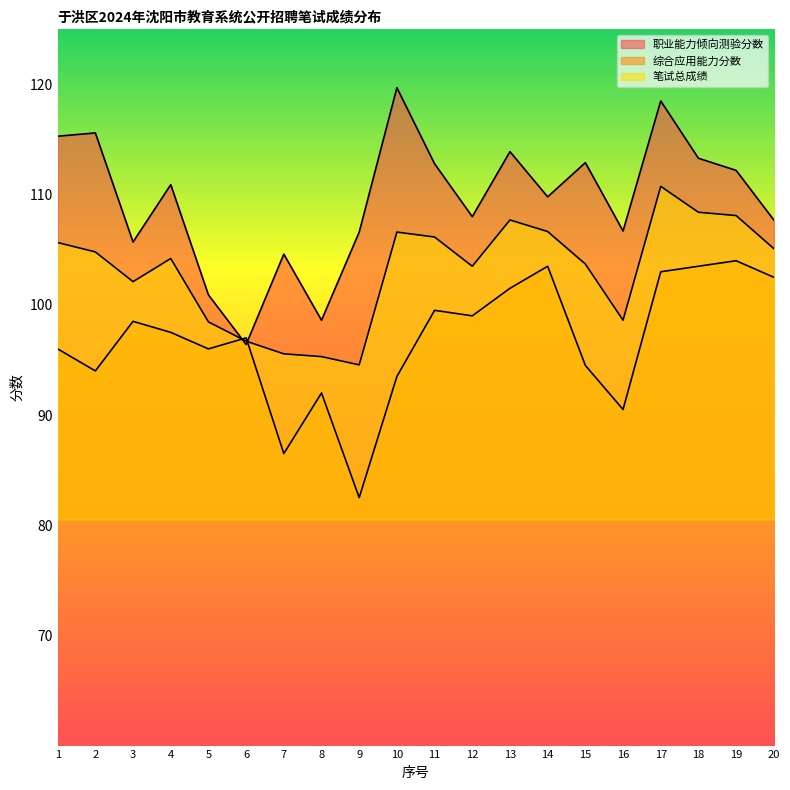

Rank the series at 5 from lowest to highest value.

综合应用能力分数, 笔试总成绩, 职业能力倾向测验分数